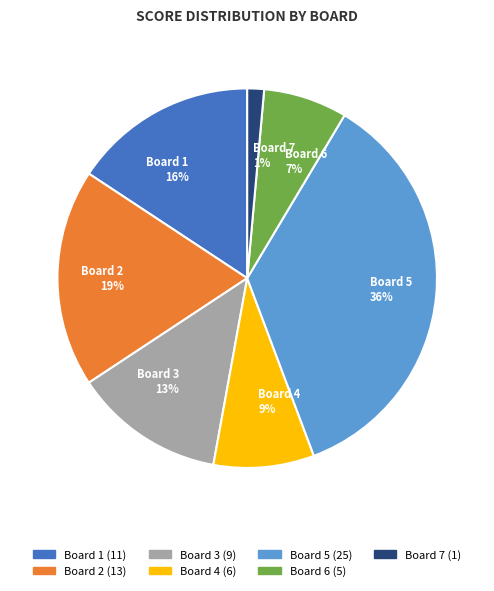

Combined, do Board 4 and Board 5 account for over 50%?

No